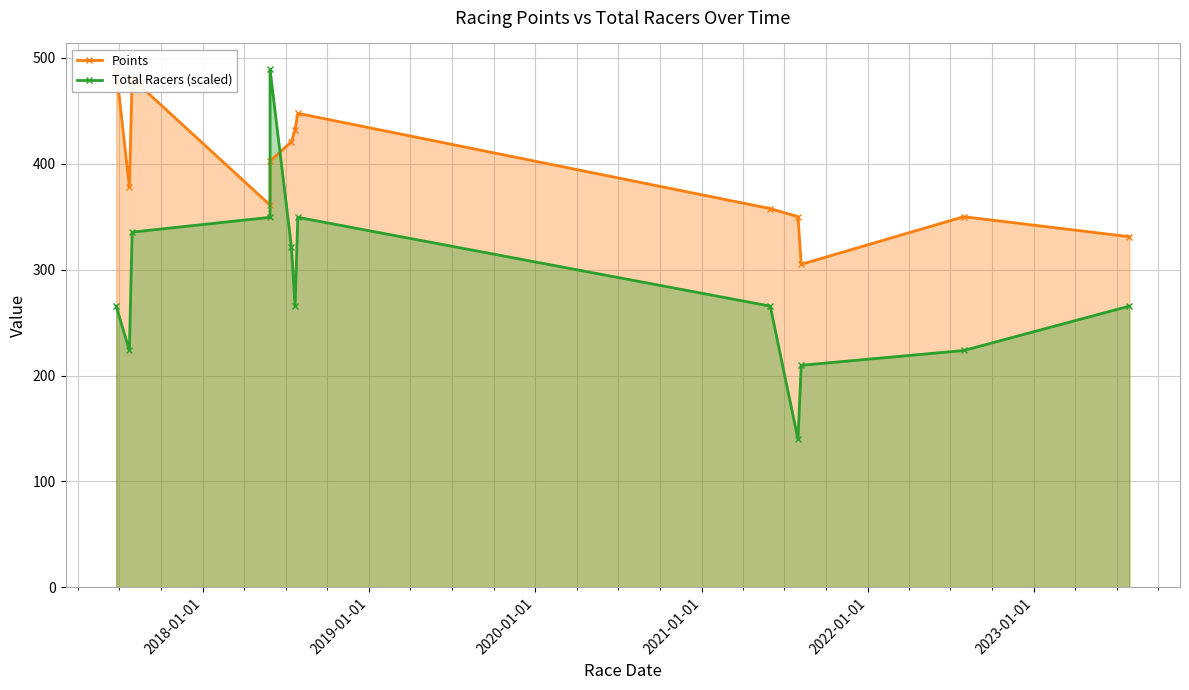

What is the difference between the maximum and minimum values in the Total Racers (scaled) series?

349.4